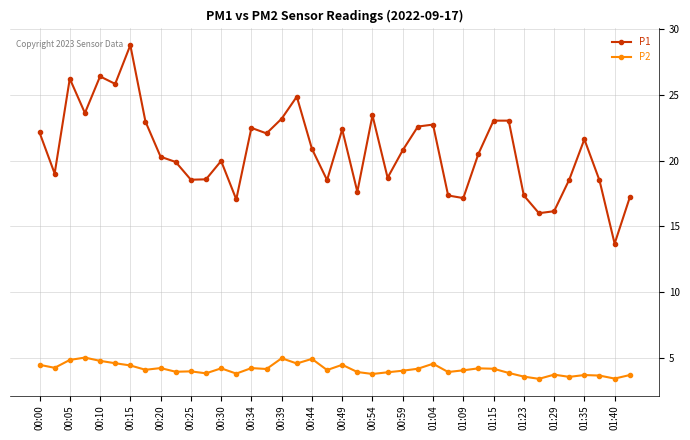

Which series has the widest spread of values?

P1